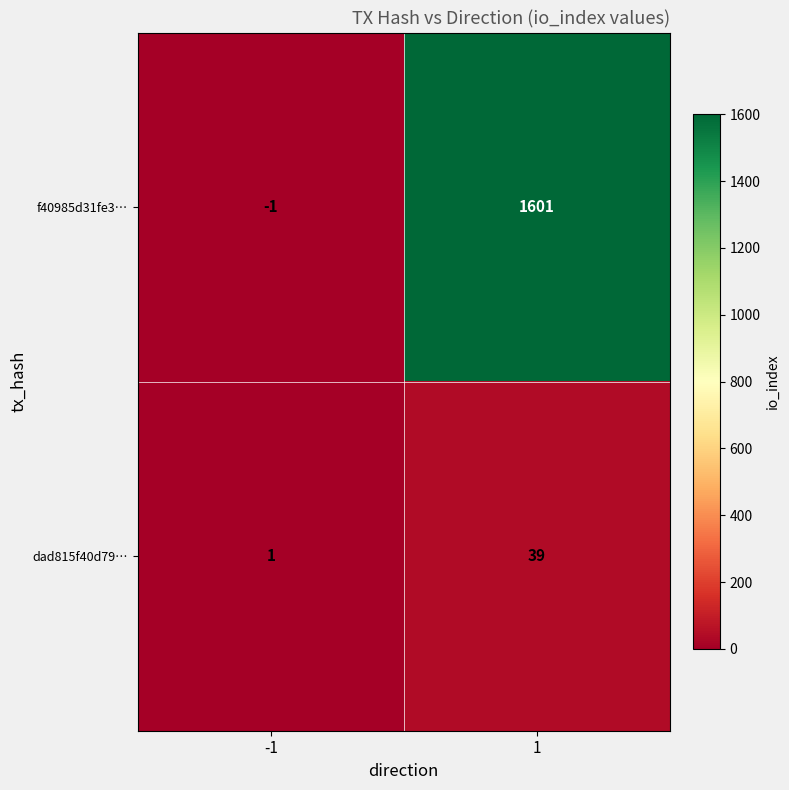

Reading left to right, list all the values displayed in this chart.

f40985d31fe3…: -1=-1	1=1601
dad815f40d79…: -1=1	1=39